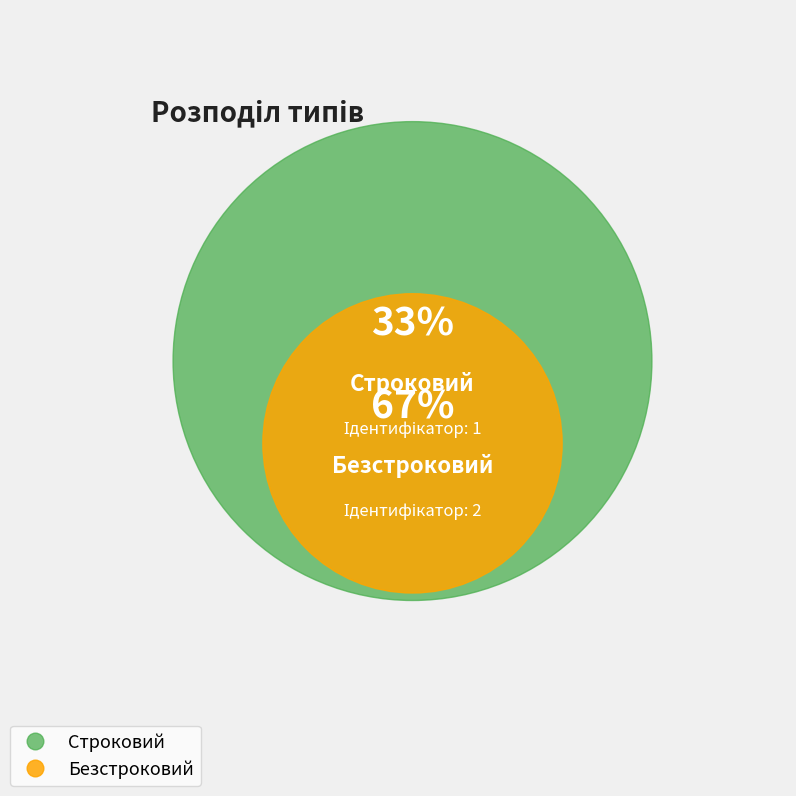

Count the number of slices in the pie.

2